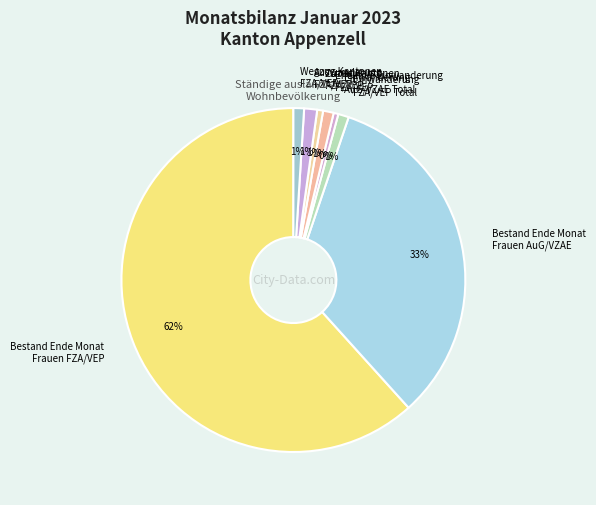

Does any single category account for the majority?

Yes